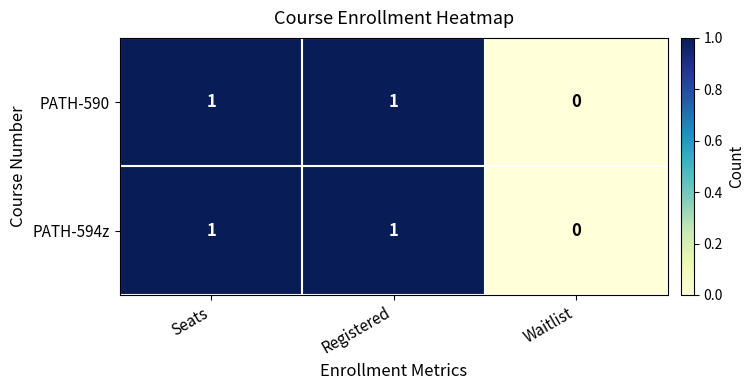

How many data points does each series have?

3